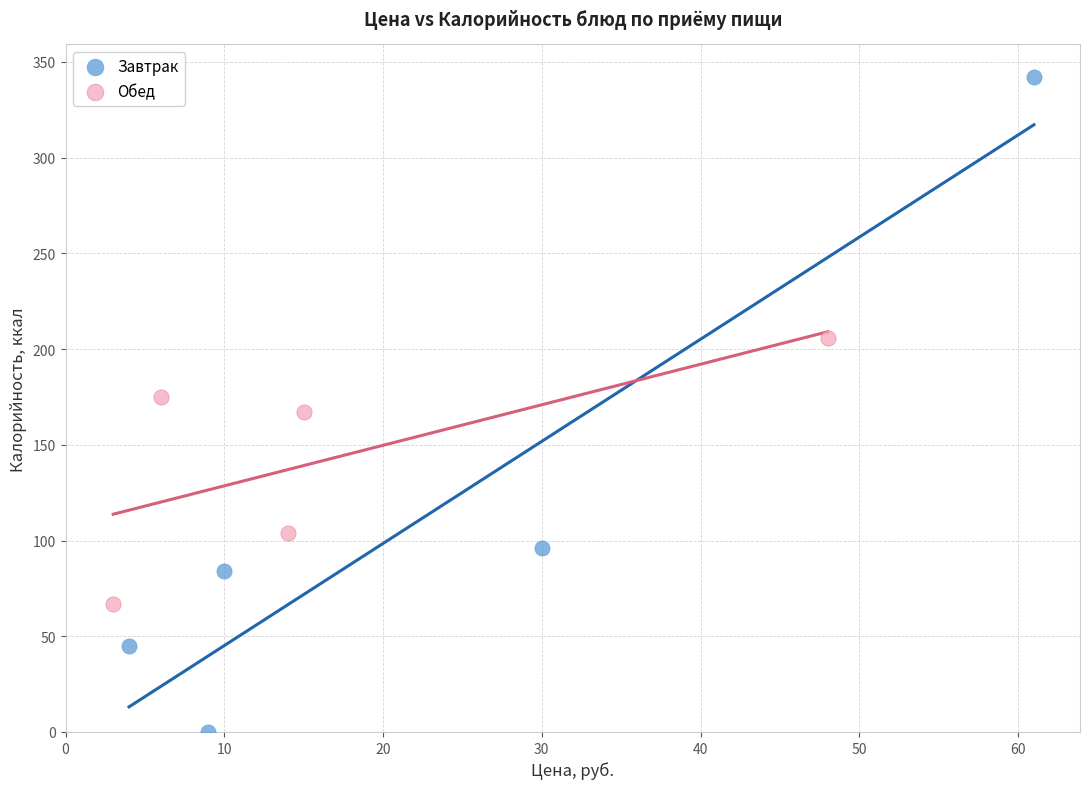

Which series reaches the minimum Y coordinate?

Завтрак